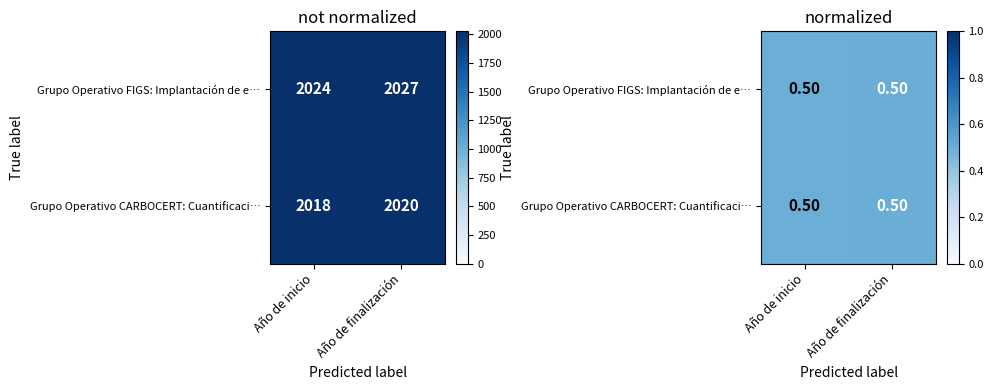

Count the Grupo Operativo FIGS: Implantación de e… values in the range 0 to 1.

2